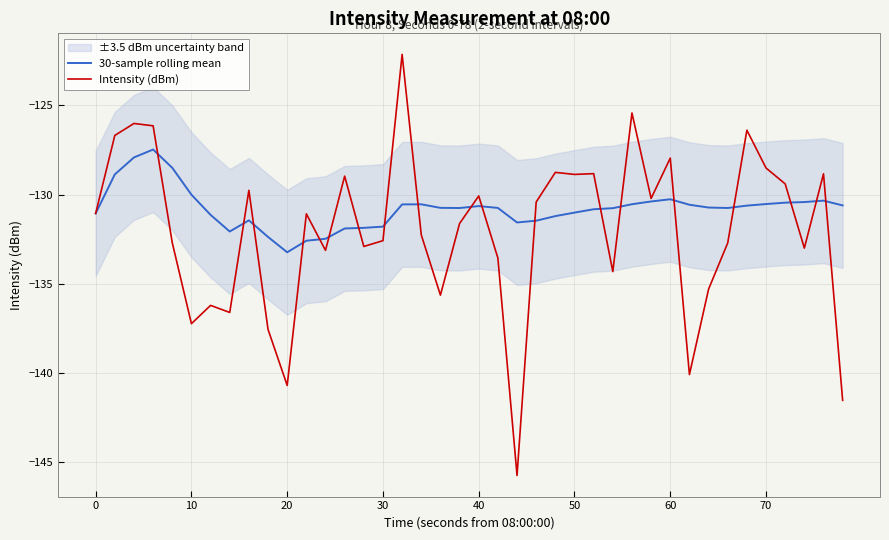

What is the value of the 30-sample rolling mean point at the 28th from the left?

-130.8